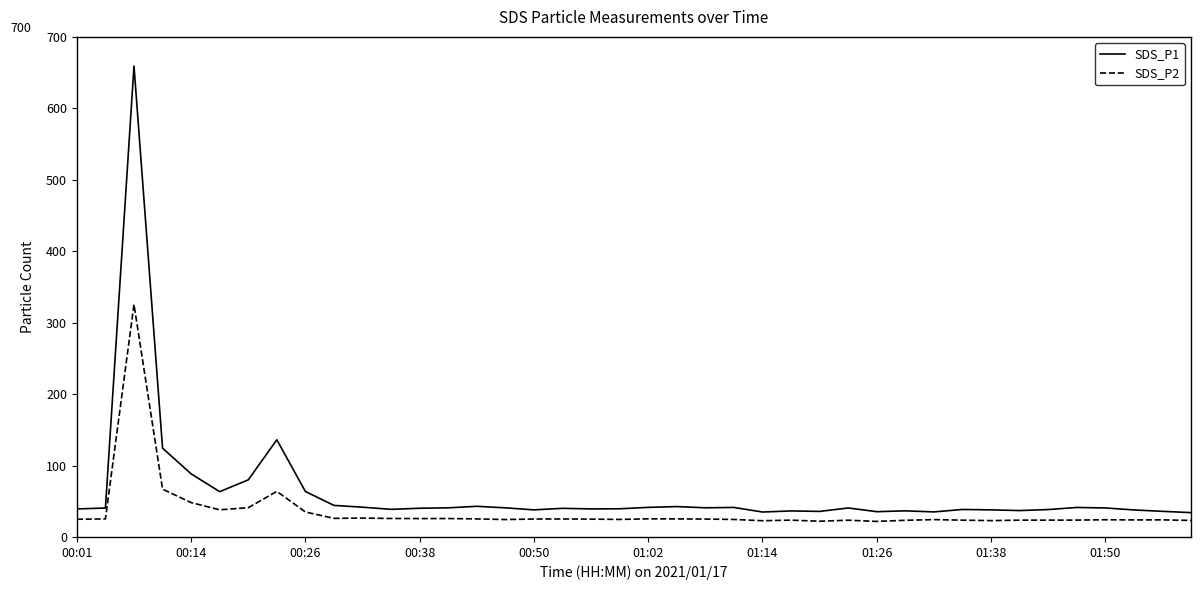

What is the smallest value displayed?

21.8